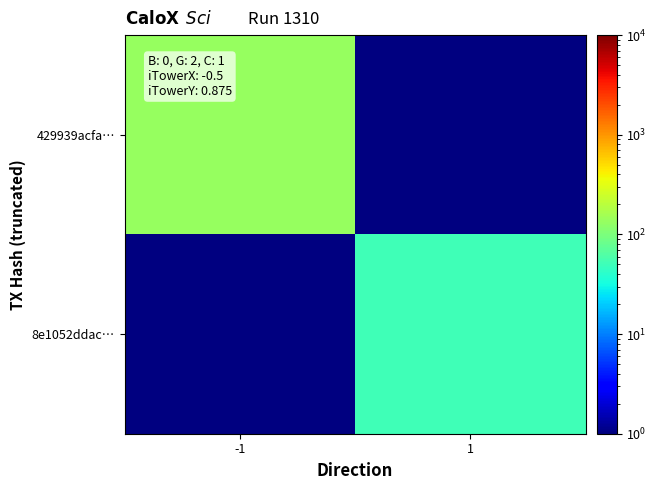

Is it true that 429939acfa… equals 180.2 at -1?

False